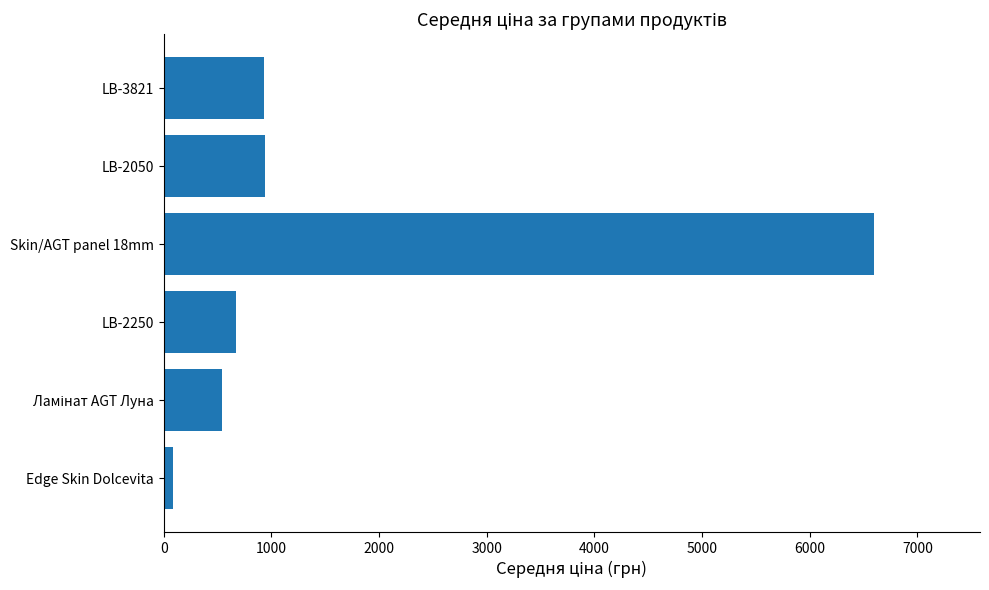

What is the approximate value at LB-2250?

670.8